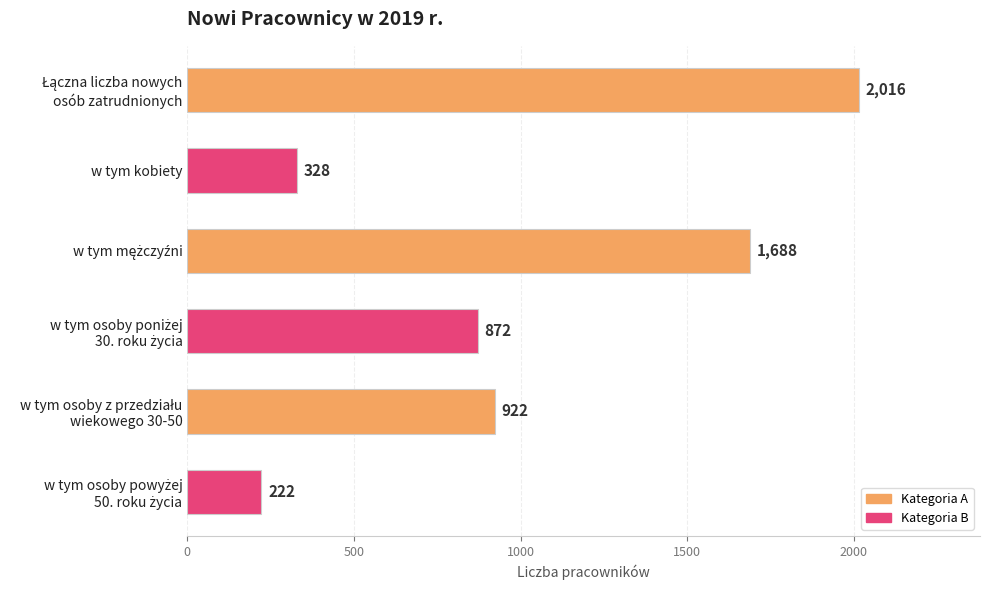

What is the value of the 2nd bar from the top?

328